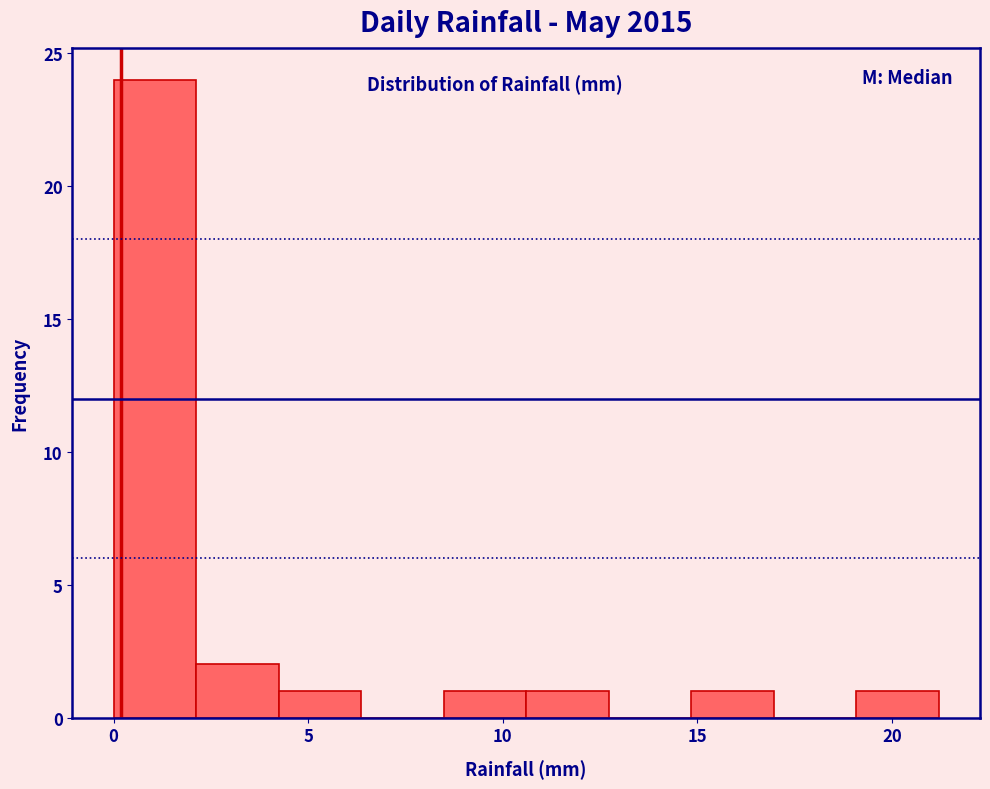

Over which range of the x-axis is the bar tallest?

0.0 to 2.0